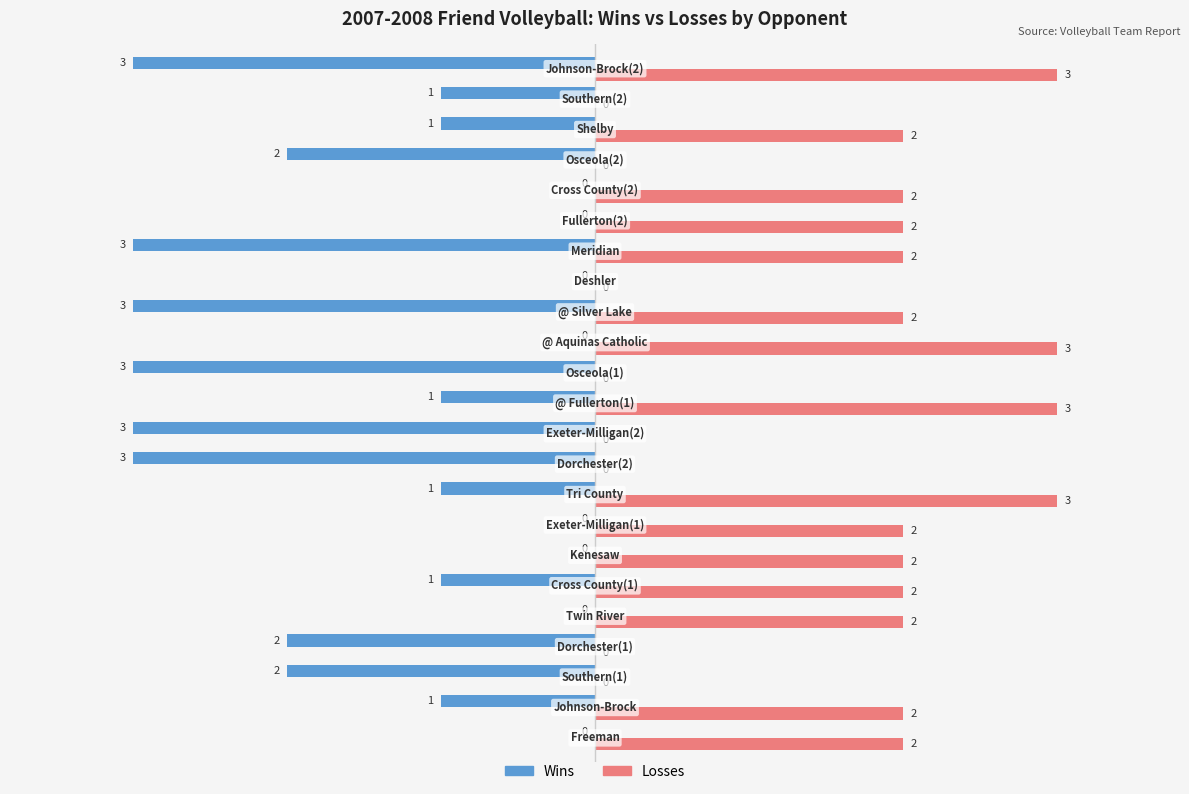

What is the sum of all Losses values?

34